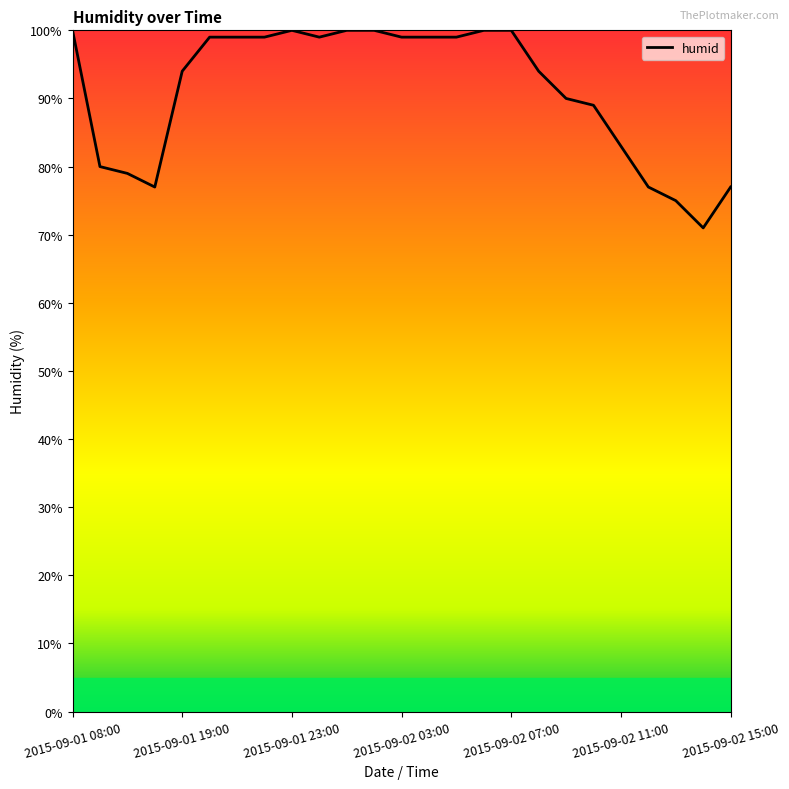

What is the difference between the maximum and minimum values?

29